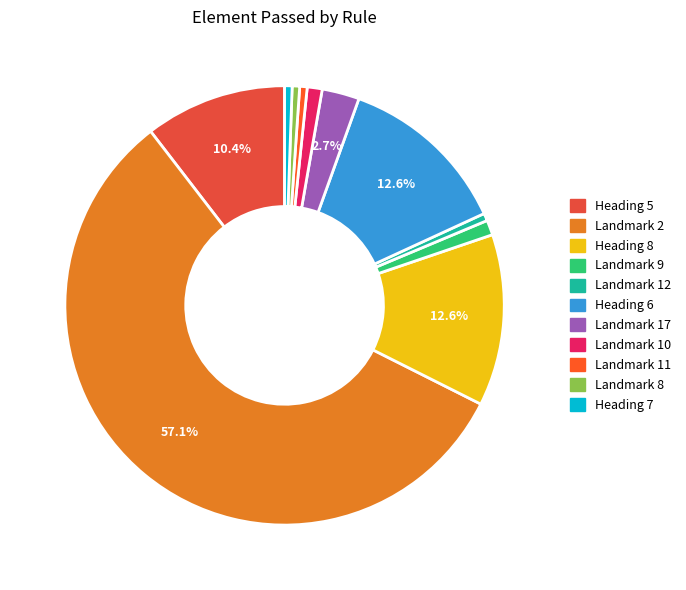

What is the change in value from Heading 5 to Landmark 9?

-17